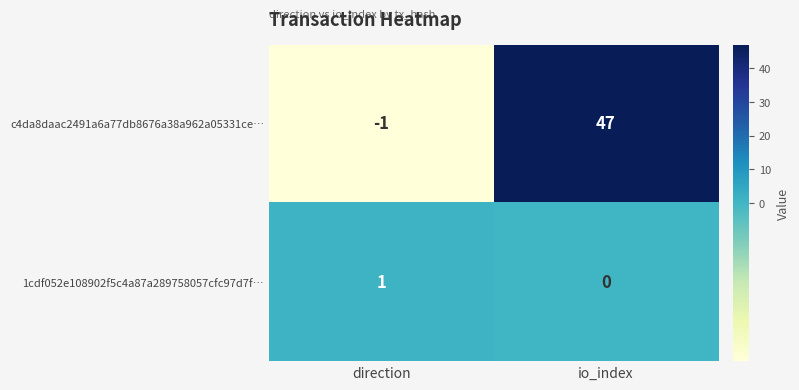

True or false: c4da8daac2491a6a77db8676a38a962a05331ce… has a value of 47 at io_index.

True